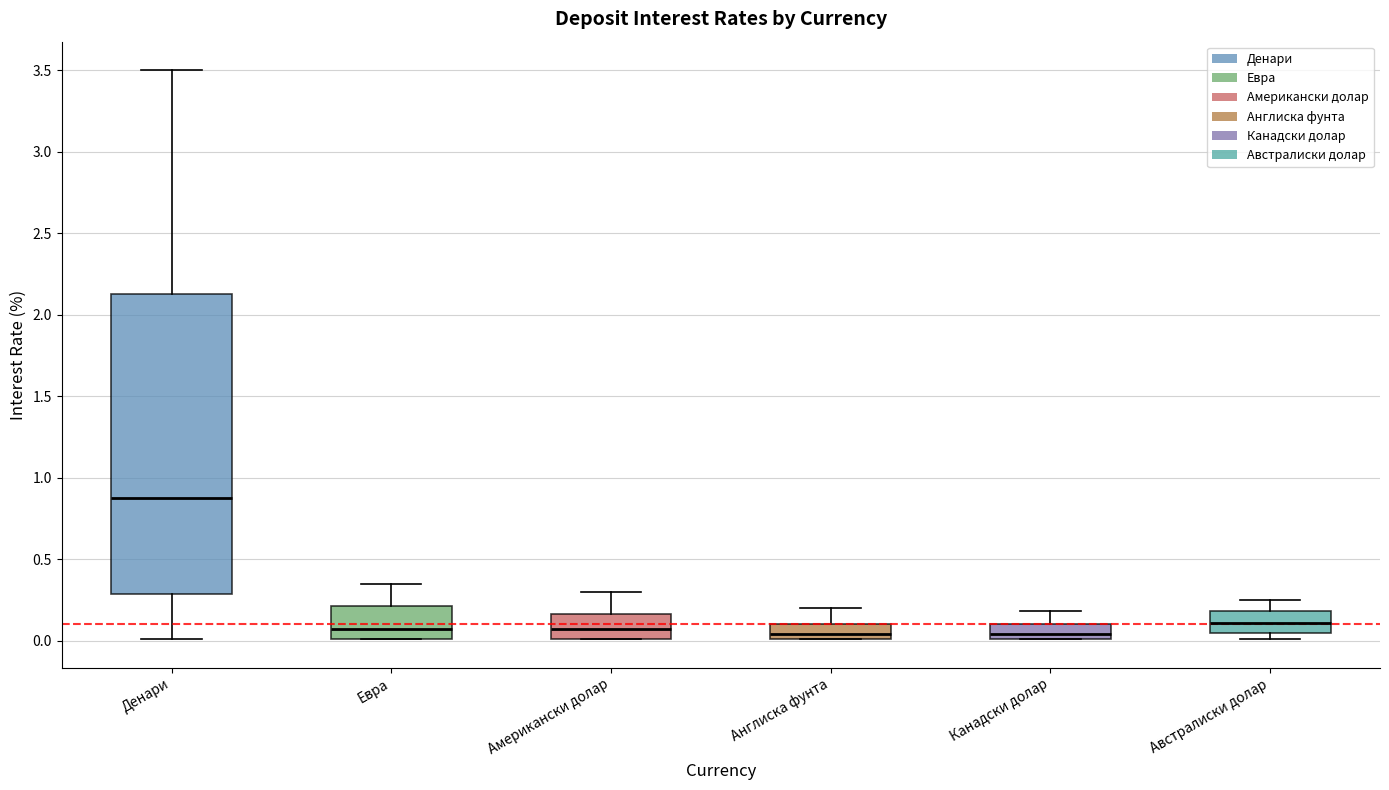

Reading left to right, transcribe this box plot: for each box, give where its median line is, the range the box spans, and where its two whiskers end, as read against the y-axis. The values are not printed on the chart, so give them approximately, as read against the axis.

Денари: median 0.90, box 0.30 to 2.15, whiskers 0.00 to 3.50
Евра: median 0.10, box 0.00 to 0.20, whiskers 0.00 to 0.35
Американски долар: median 0.10, box 0.00 to 0.15, whiskers 0.00 to 0.30
Англиска фунта: median 0.05, box 0.00 to 0.10, whiskers 0.00 to 0.20
Канадски долар: median 0.05, box 0.00 to 0.10, whiskers 0.00 to 0.20
Австралиски долар: median 0.10, box 0.05 to 0.20, whiskers 0.00 to 0.25